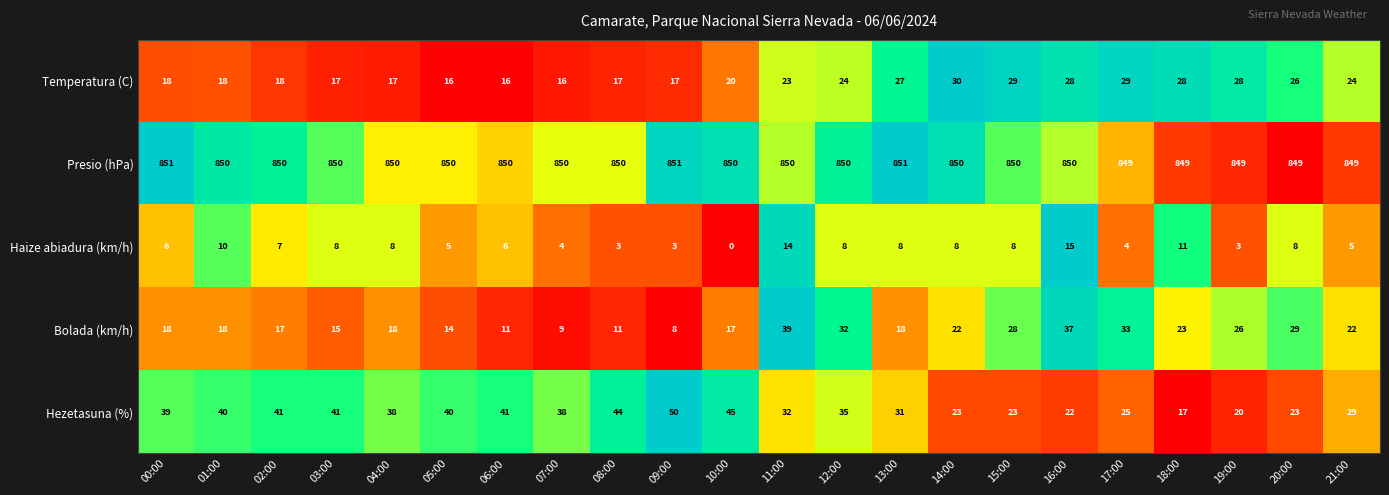

How many series are shown in this chart?

5